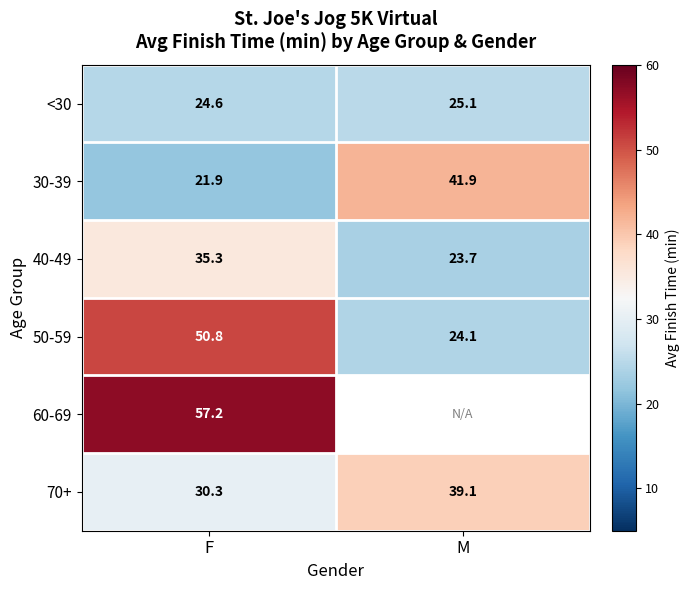

What is the average value of the 50-59 series?

37.5